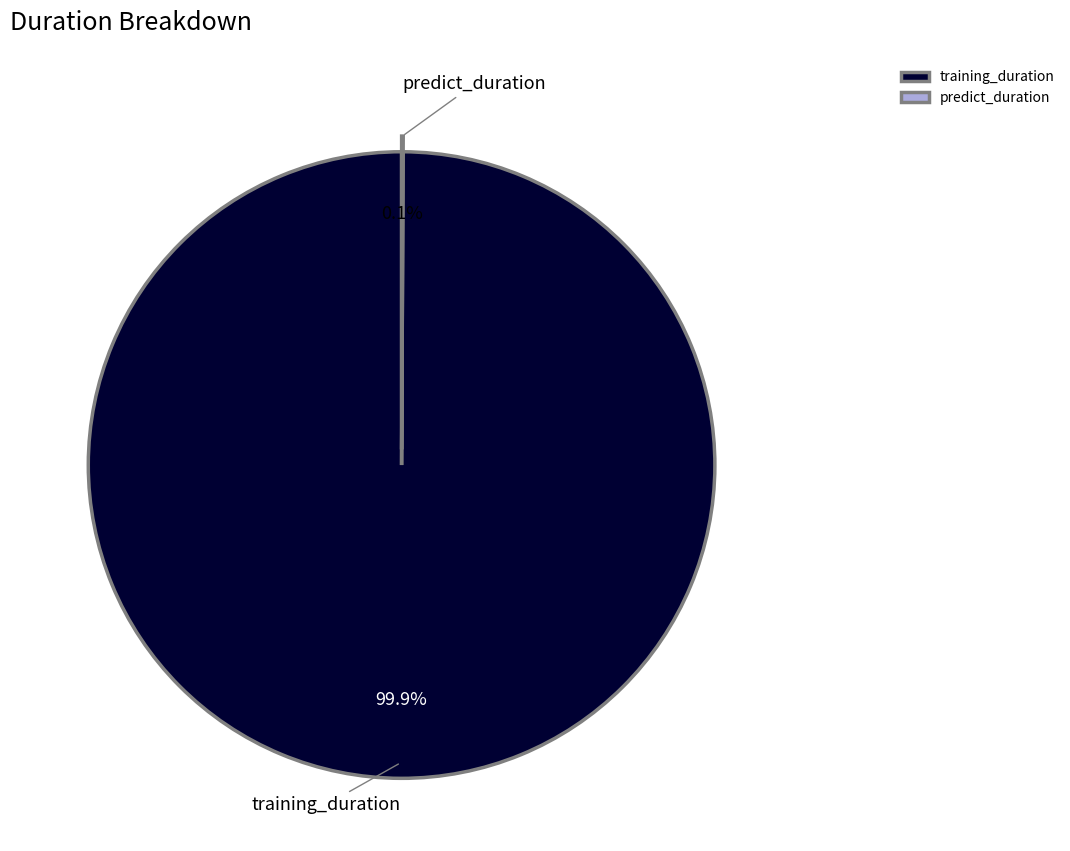

What percentage is the training_duration slice, to the nearest percent?

100%